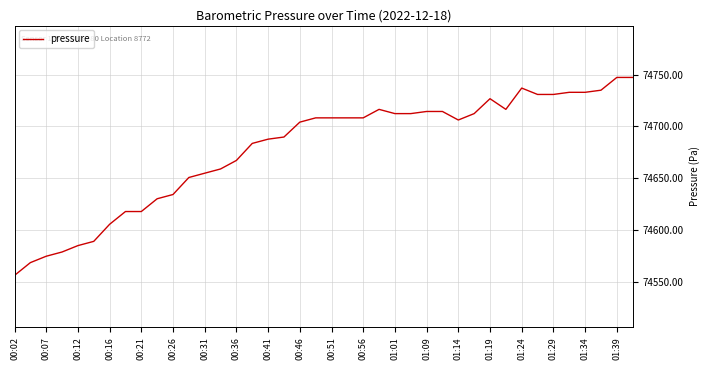

What is the difference between the maximum and minimum values?

190.8